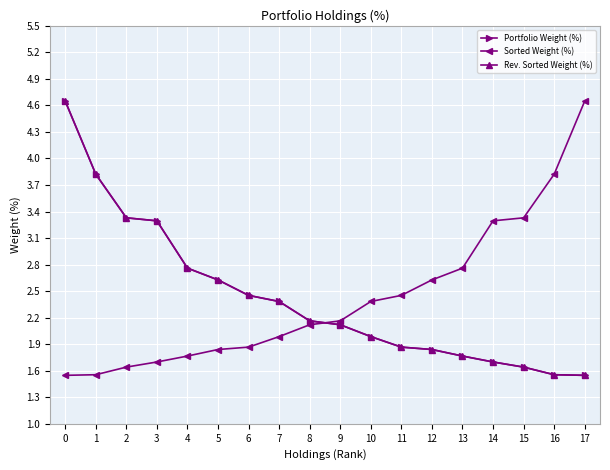

True or false: Portfolio Weight (%) has more than 0 interior local peaks.

False